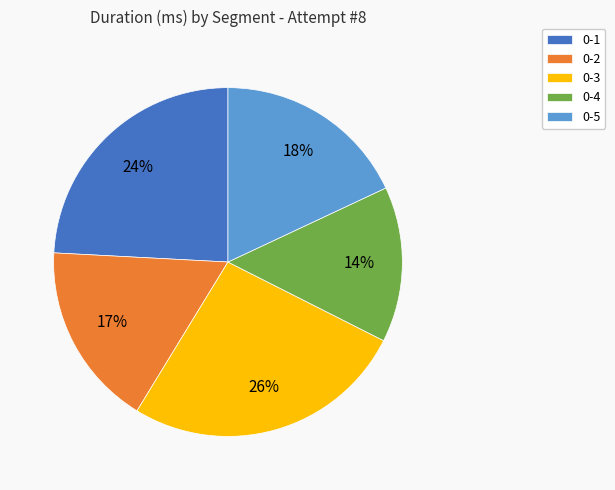

To the nearest percent, what is the difference between the largest and smallest slice percentages?

12%